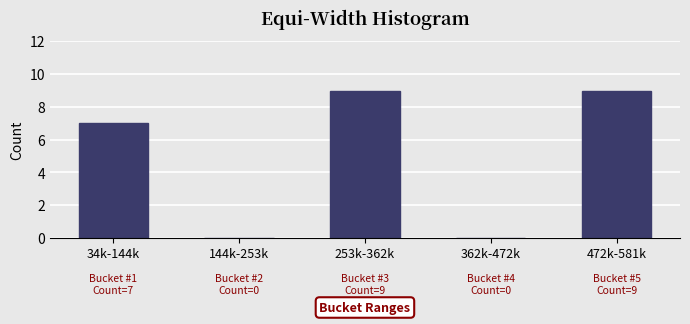

Reading right to left, transcribe all the data shown in this chart.

472k-581k=9	362k-472k=0	253k-362k=9	144k-253k=0	34k-144k=7